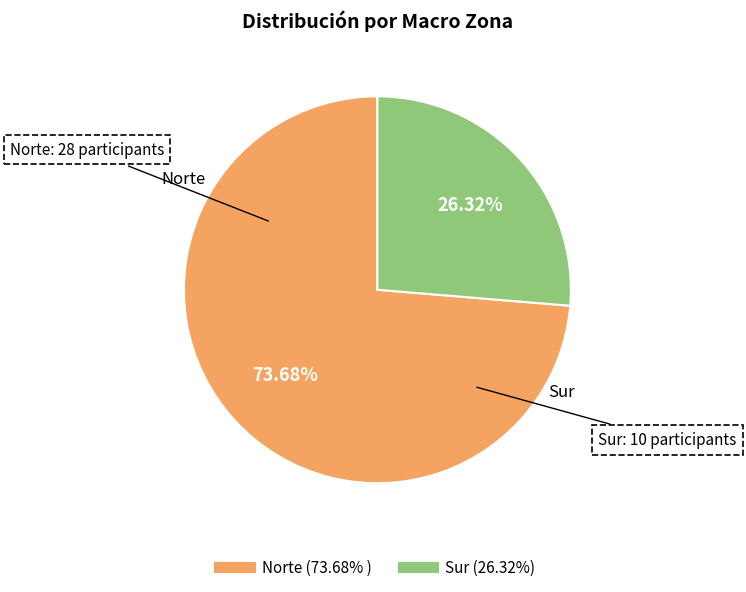

What percentage is the Sur slice, to the nearest percent?

26%